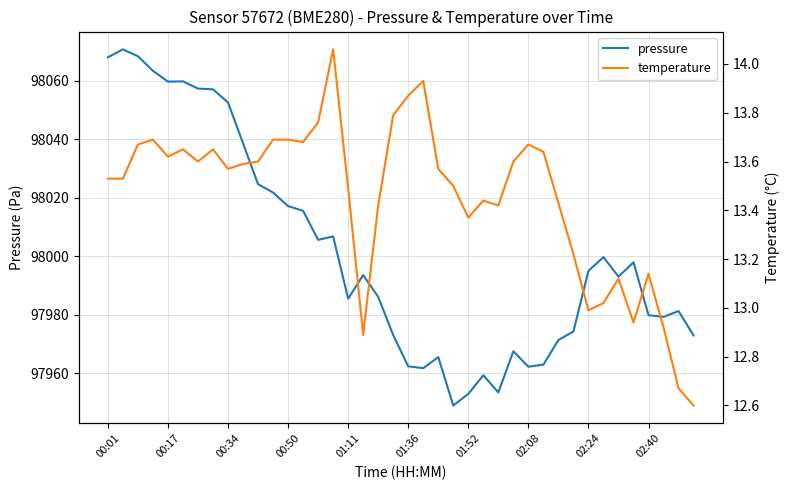

What are all the series names shown in the legend?

pressure, temperature